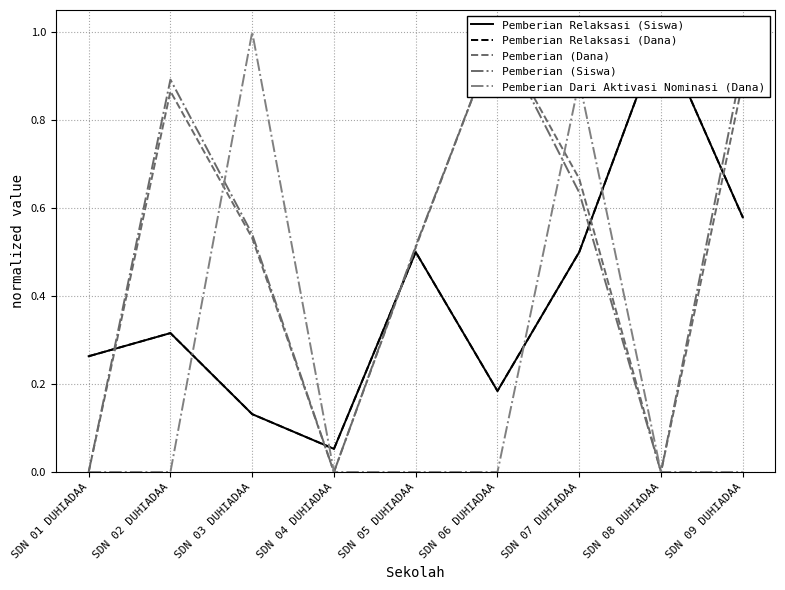

At which category is the sum across all series the highest?

SDN 07 DUHIADAA